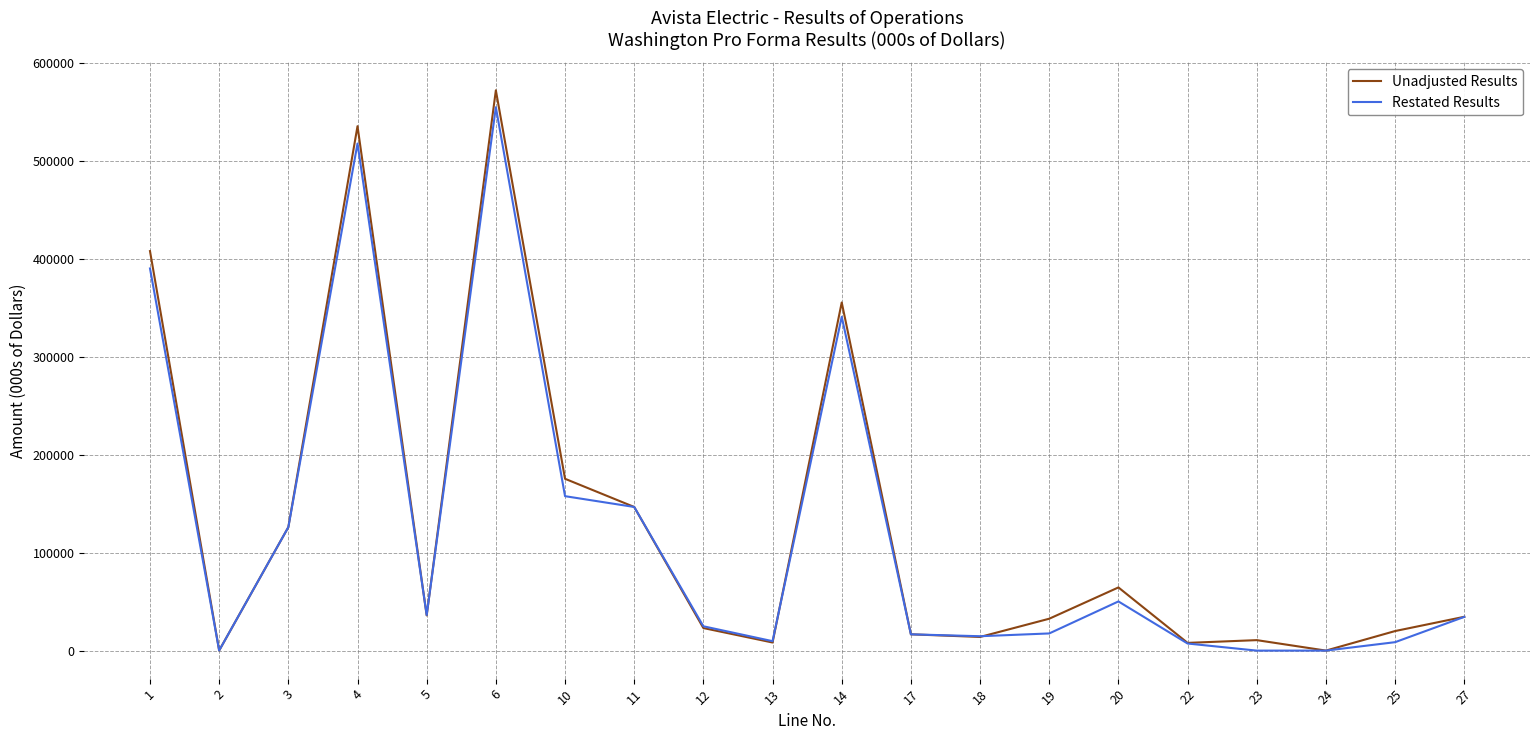

At how many categories does at least one series exceed 506106?

2